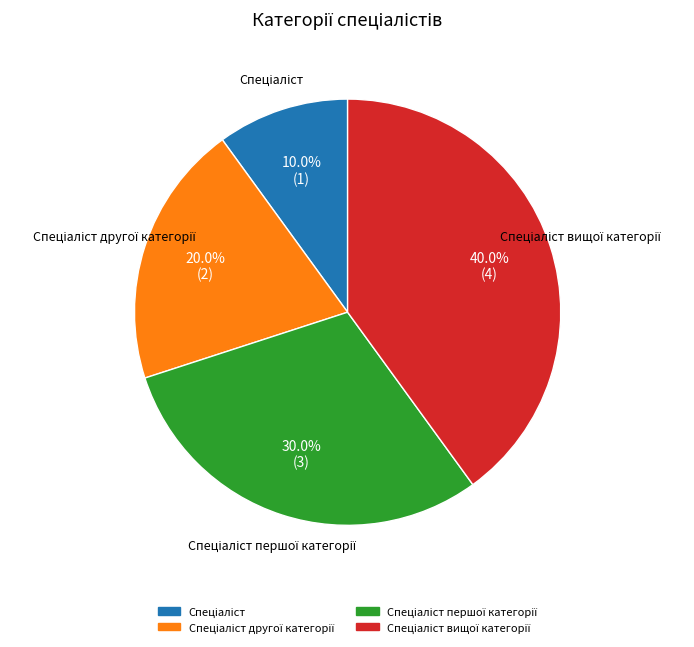

Is there a majority slice in this chart?

No